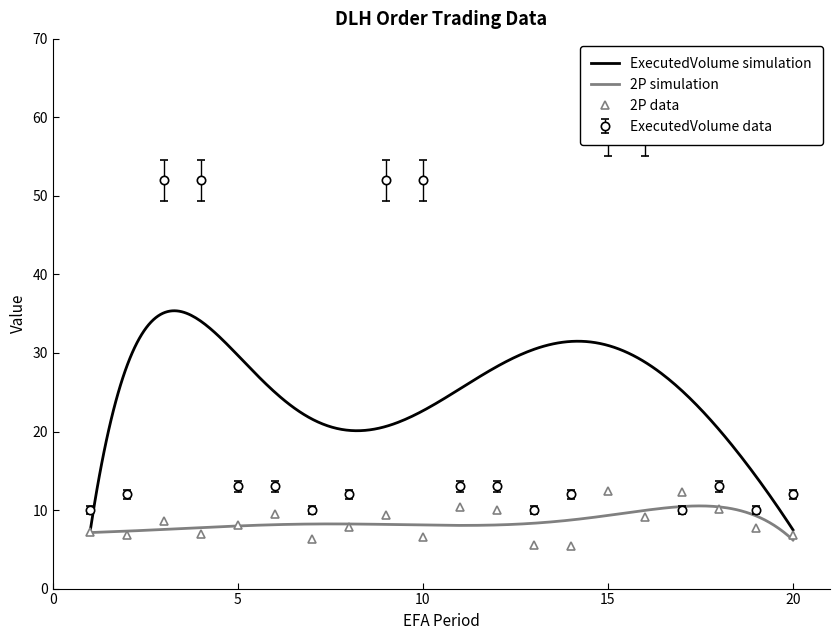

Which series has the largest total across all categories?

ExecutedVolume